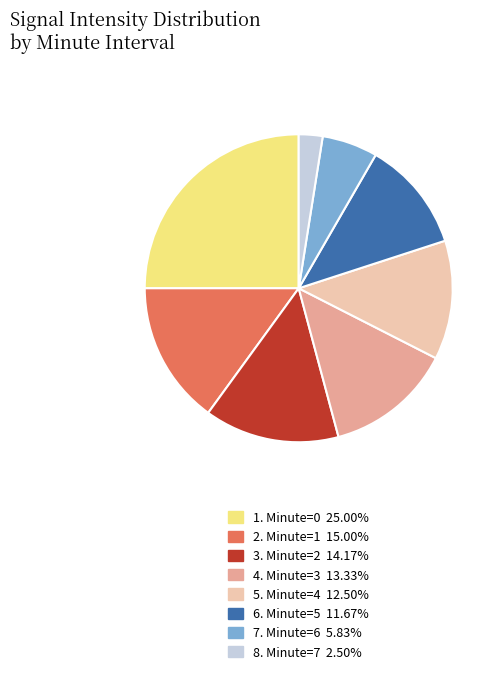

Does any single category account for the majority?

No